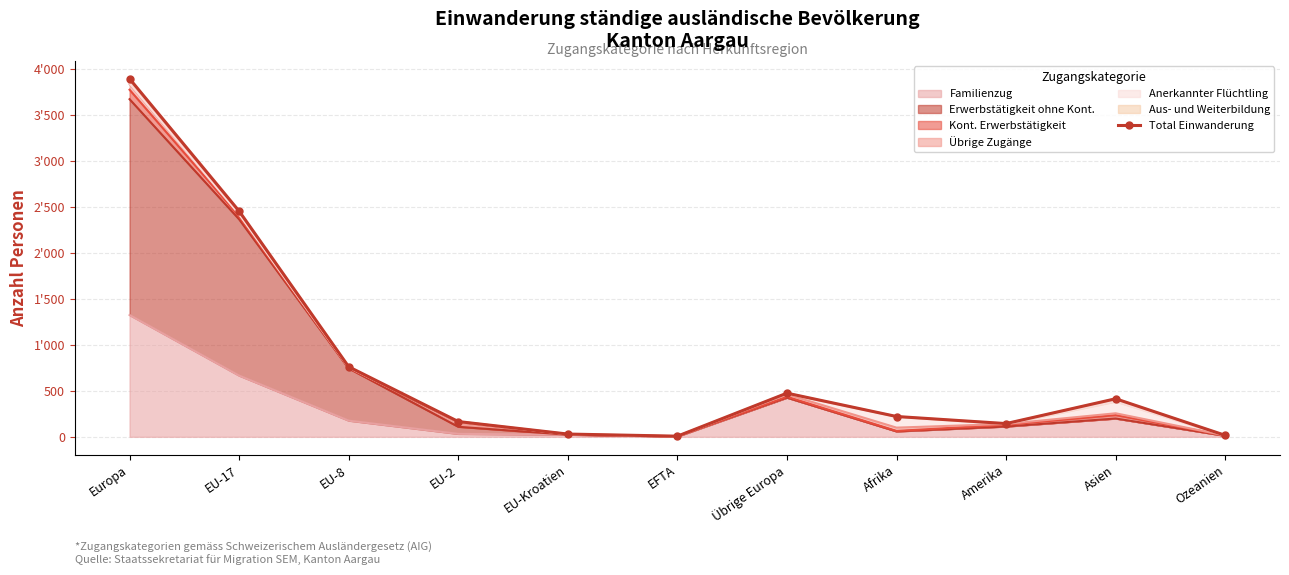

What is the approximate value at EU-2, to the nearest 50?

150